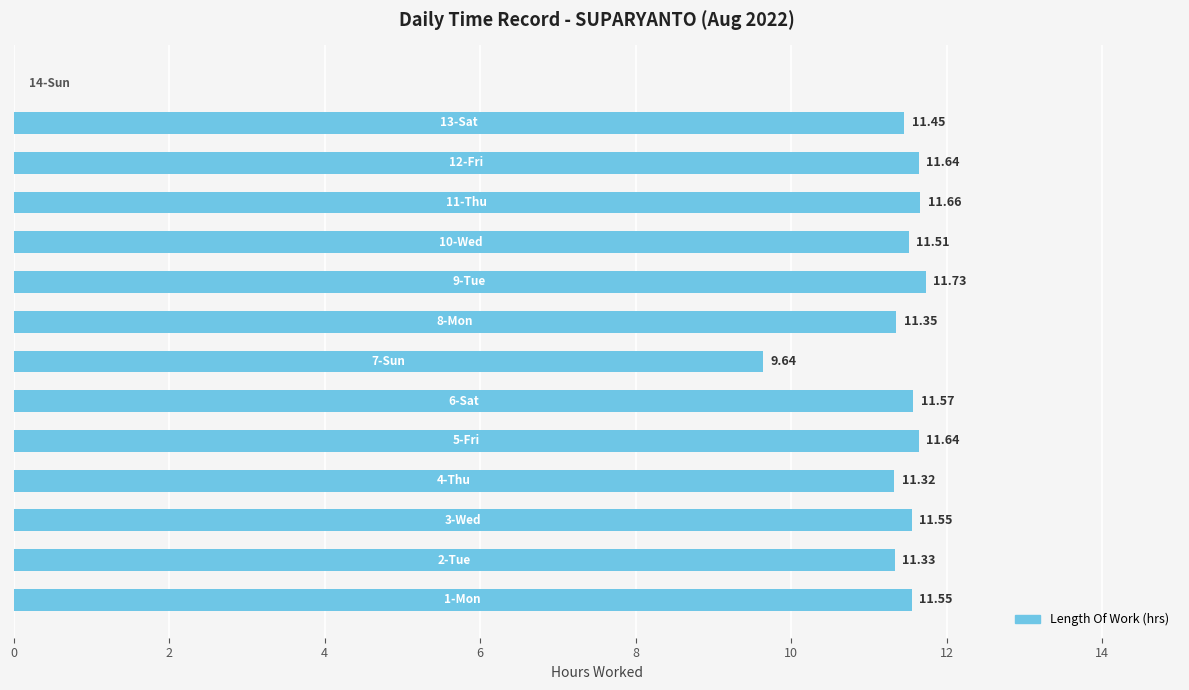

What is the sum of all values?

147.9